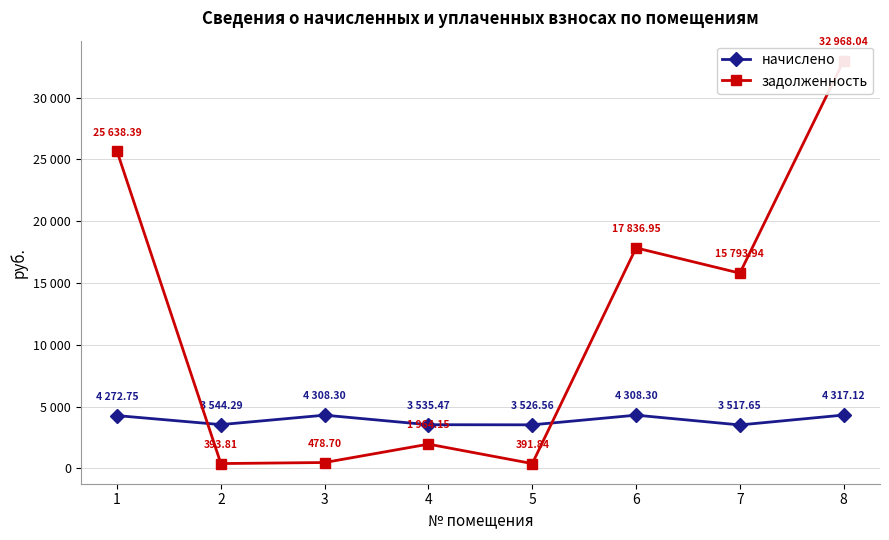

What is the difference between the начислено values at 2 and 1?

728.5